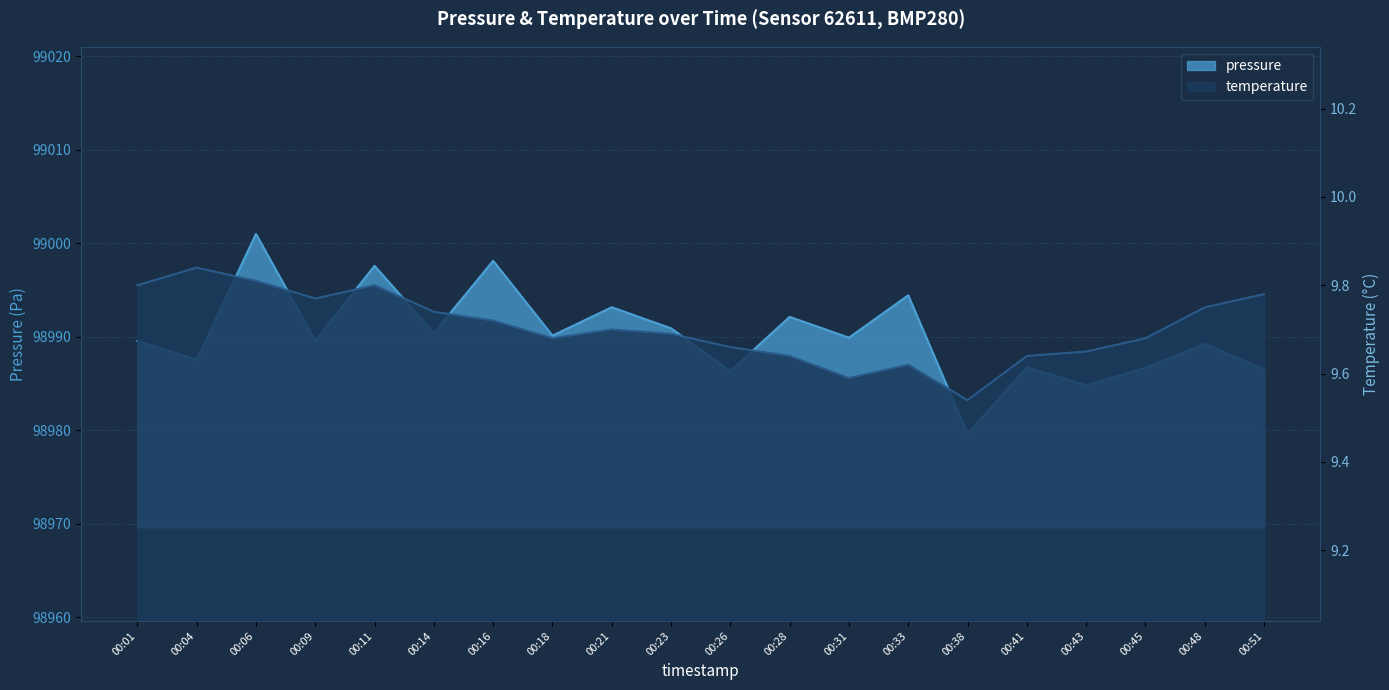

What value does the pressure series have at 00:01?

98989.6